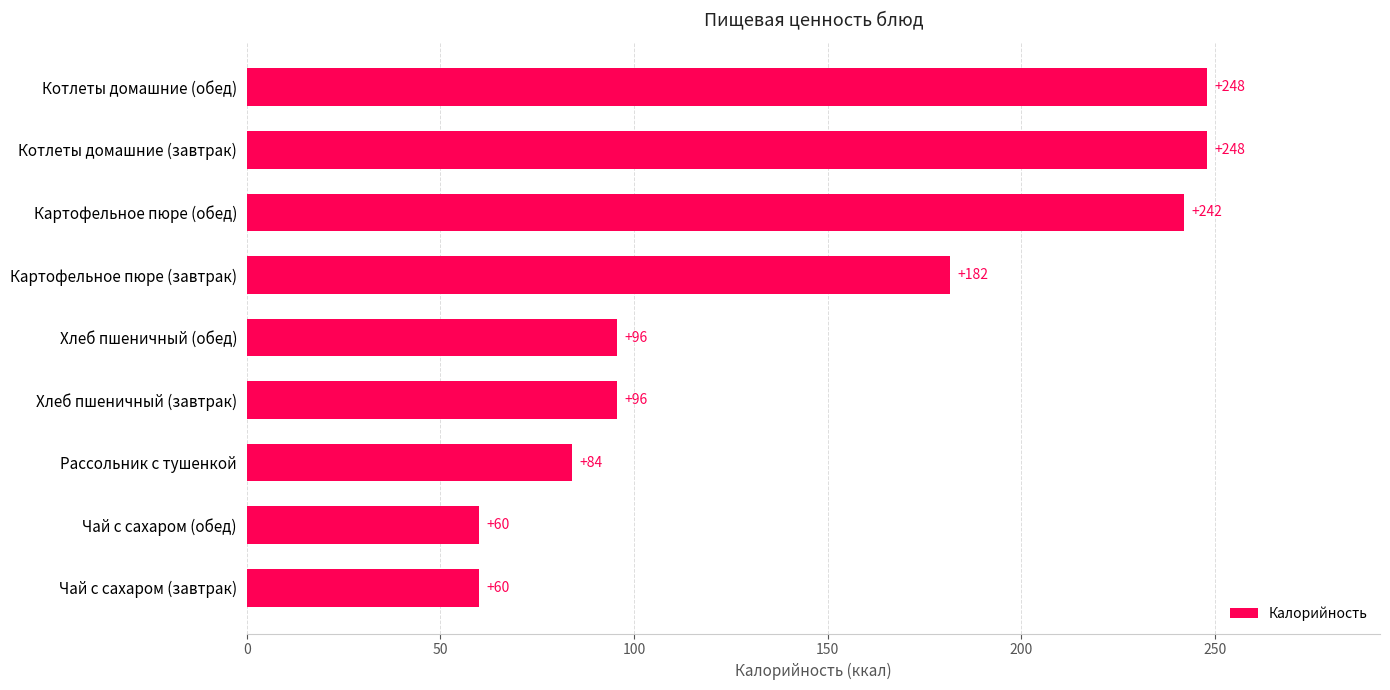

What is the average value?

146.1